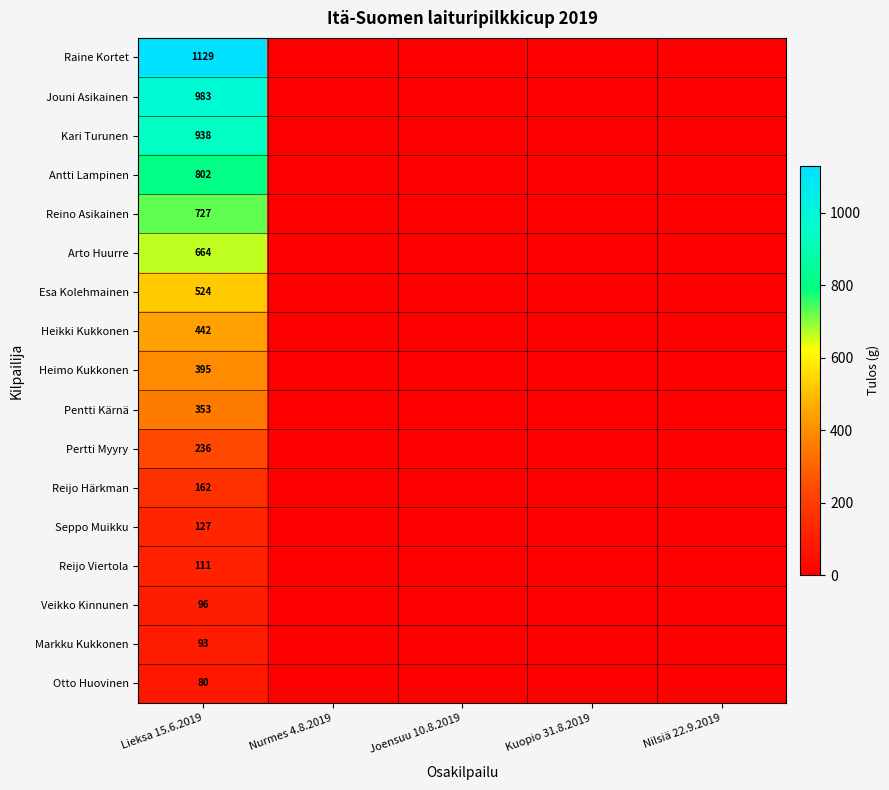

True or false: Arto Huurre has a value of 1123 at Lieksa 15.6.2019.

False